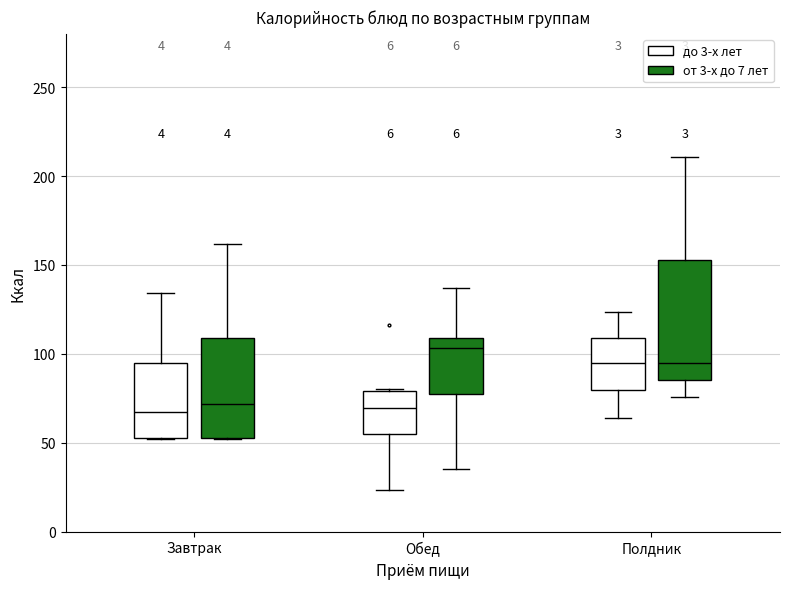

Reading left to right, read every box against the y-axis: the position of its median line, the range the box covers, and the ends of its whiskers. The values are not printed on the chart, so give them approximately, as read against the axis.

Завтрак (до 3-х лет): median 65, box 55 to 95, whiskers 50 to 135
Завтрак (от 3-х до 7 лет): median 70, box 55 to 110, whiskers 50 to 160
Обед (до 3-х лет): median 70, box 55 to 80, whiskers 25 to 80
Обед (от 3-х до 7 лет): median 105, box 75 to 110, whiskers 35 to 135
Полдник (до 3-х лет): median 95, box 80 to 110, whiskers 65 to 125
Полдник (от 3-х до 7 лет): median 95, box 85 to 155, whiskers 75 to 210